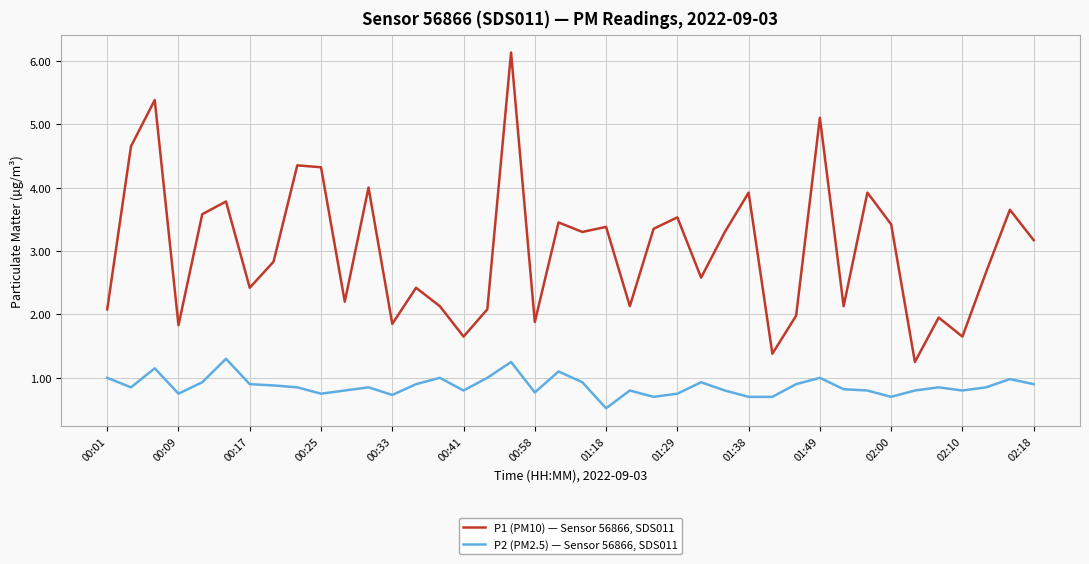

Which series has the largest range (max minus min)?

P1 (PM10) — Sensor 56866, SDS011